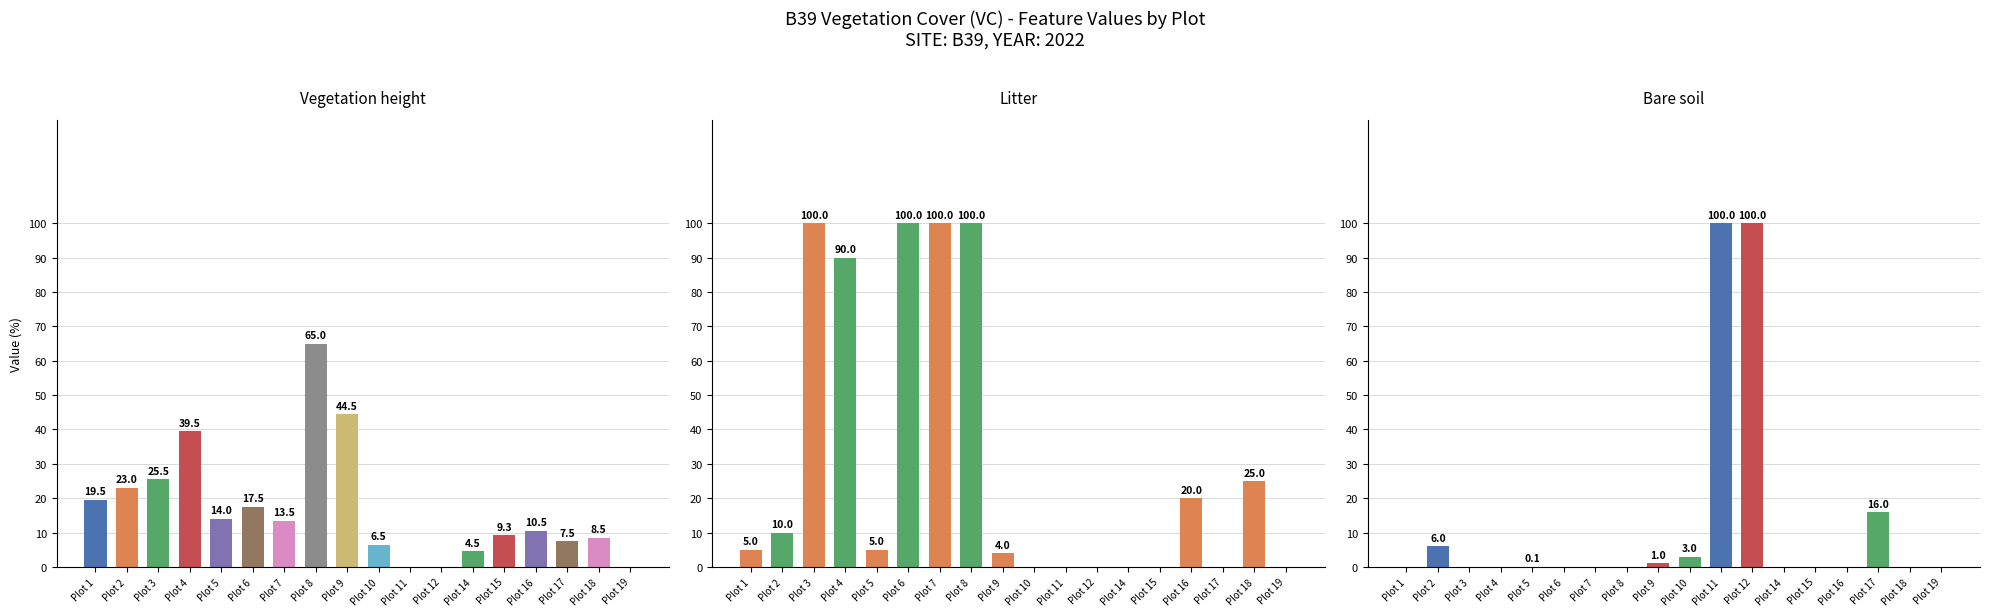

What is the difference between the second highest and minimum values in the Vegetation height series?

44.5